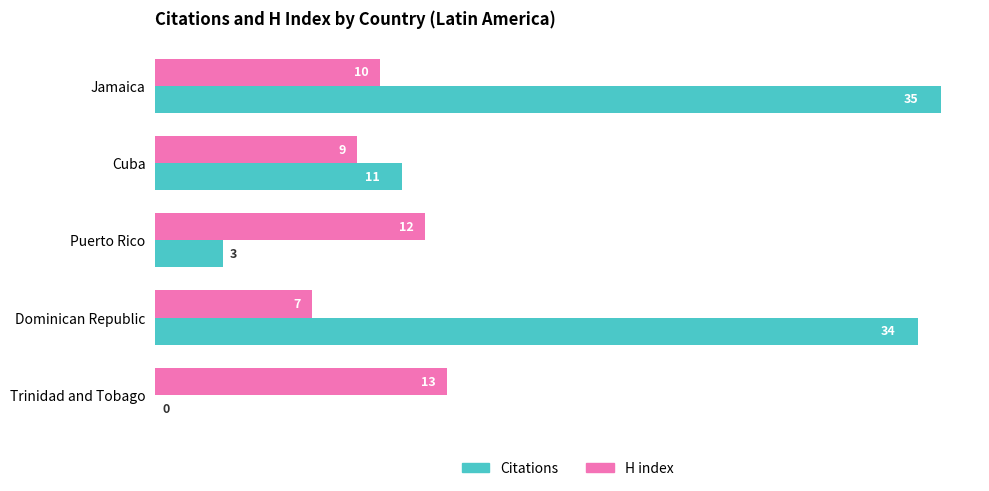

What is the sum of all H index values?

51